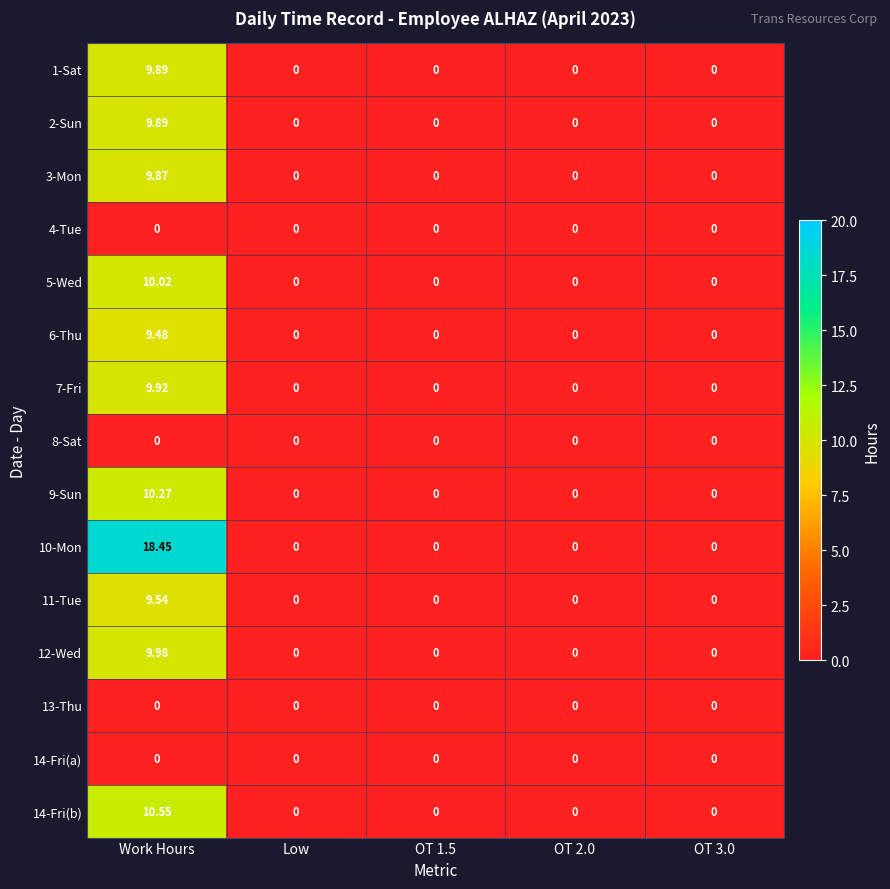

At which category is the sum across all series the highest?

Work Hours